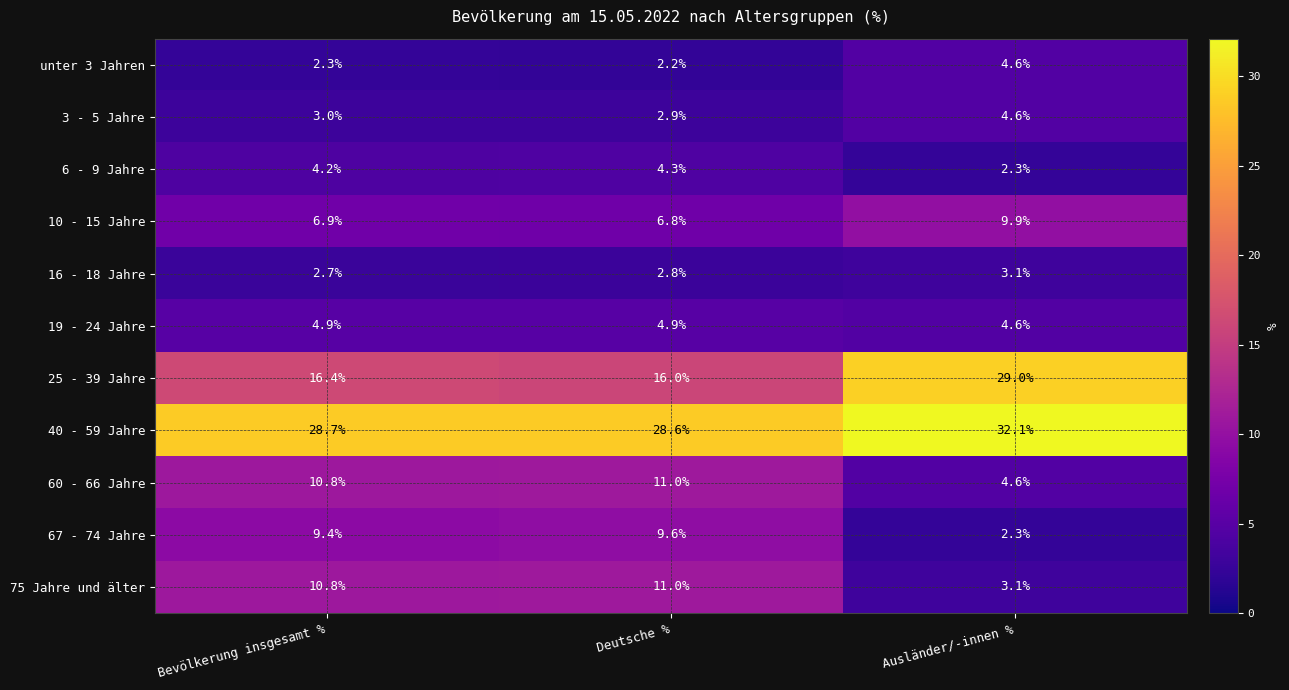

What is the average value of the 19 - 24 Jahre series?

4.8